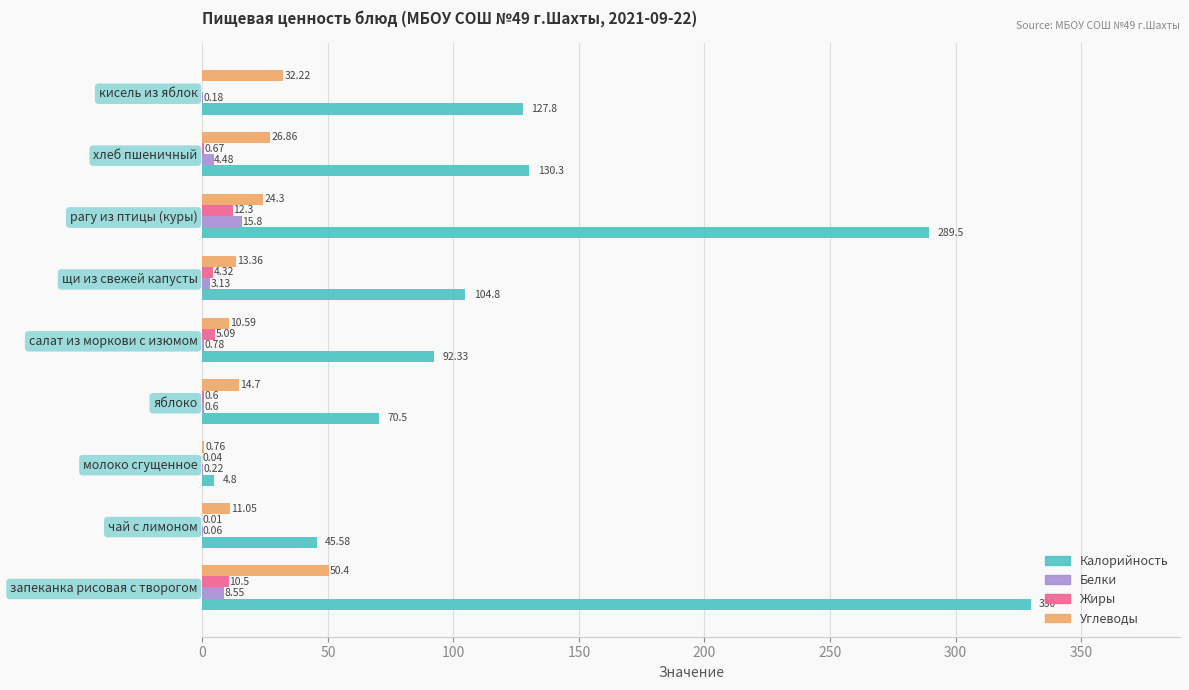

What is the greatest value displayed?

330.0